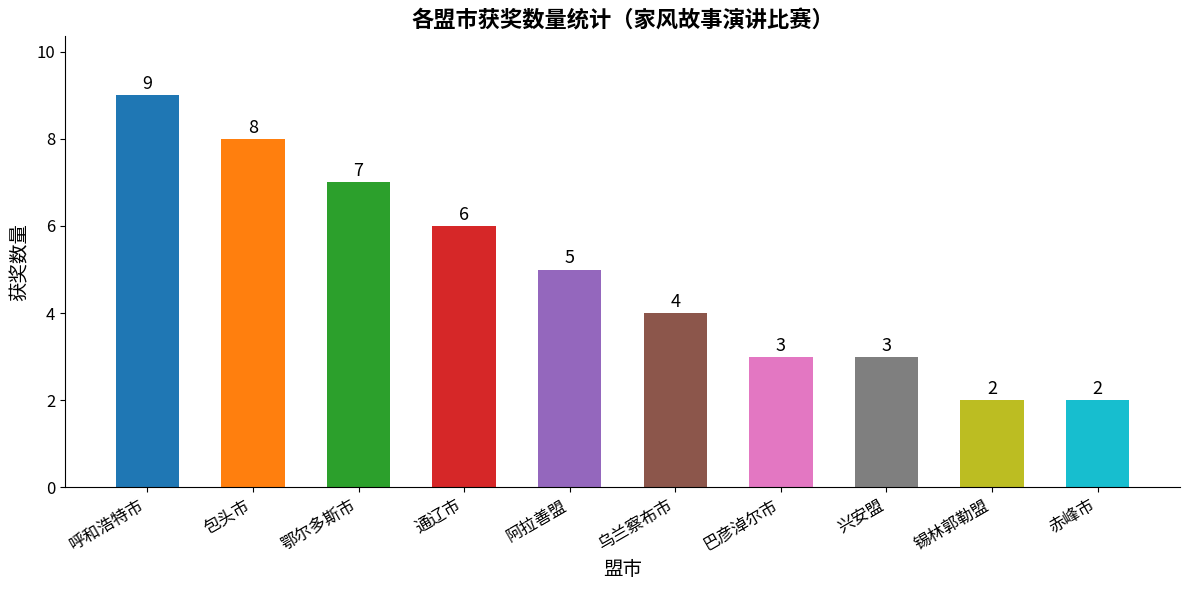

How many distinct data groups are displayed?

1